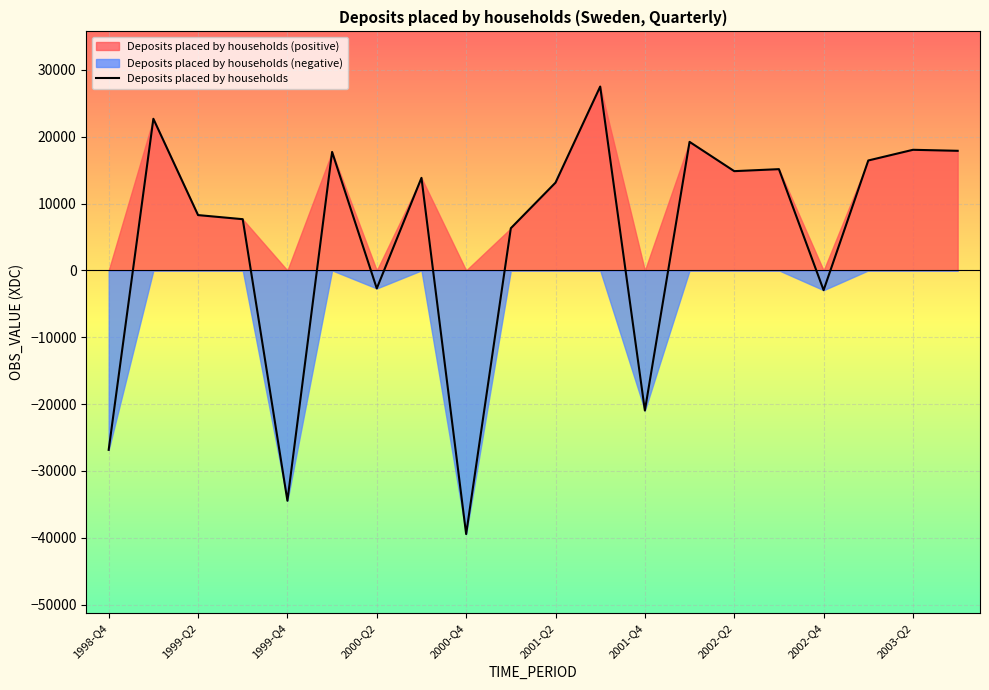

What is the highest value of the Deposits placed by households series?

27507